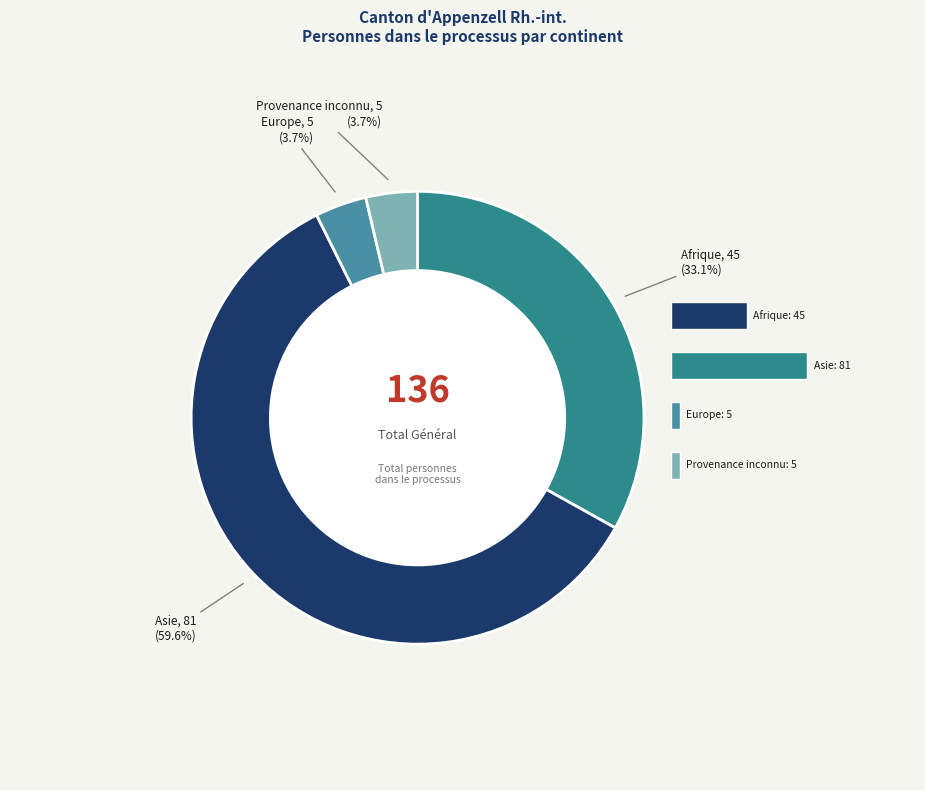

Is there any slice that represents more than half of the pie?

Yes